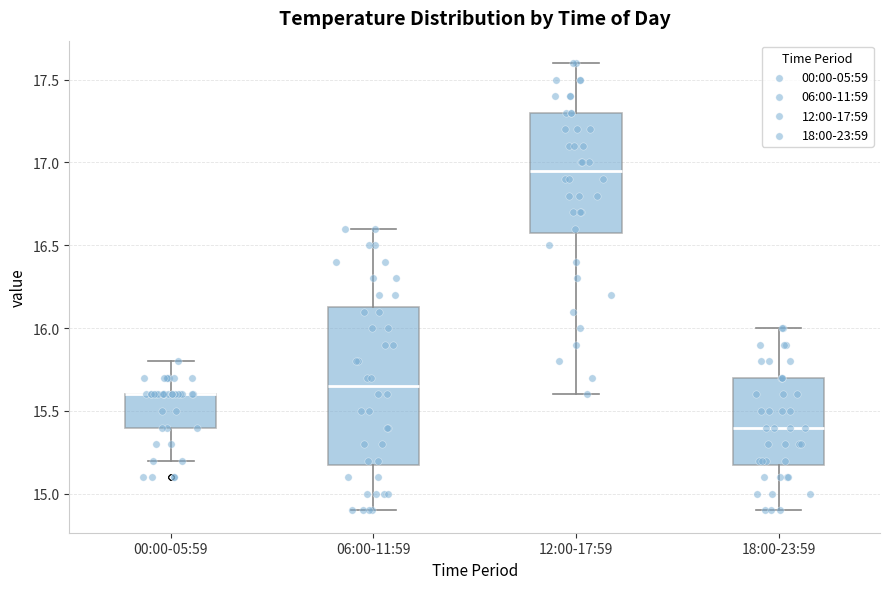

Reading left to right, transcribe this box plot: for each box, give where its median line is, the range the box spans, and where its two whiskers end, as read against the y-axis. The values are not printed on the chart, so give them approximately, as read against the axis.

00:00-05:59: median 15.60 (drawn on the box's upper edge), box 15.40 to 15.60, whiskers 15.20 to 15.80
06:00-11:59: median 15.65, box 15.20 to 16.15, whiskers 14.90 to 16.60
12:00-17:59: median 16.95, box 16.60 to 17.30, whiskers 15.60 to 17.60
18:00-23:59: median 15.40, box 15.20 to 15.70, whiskers 14.90 to 16.00